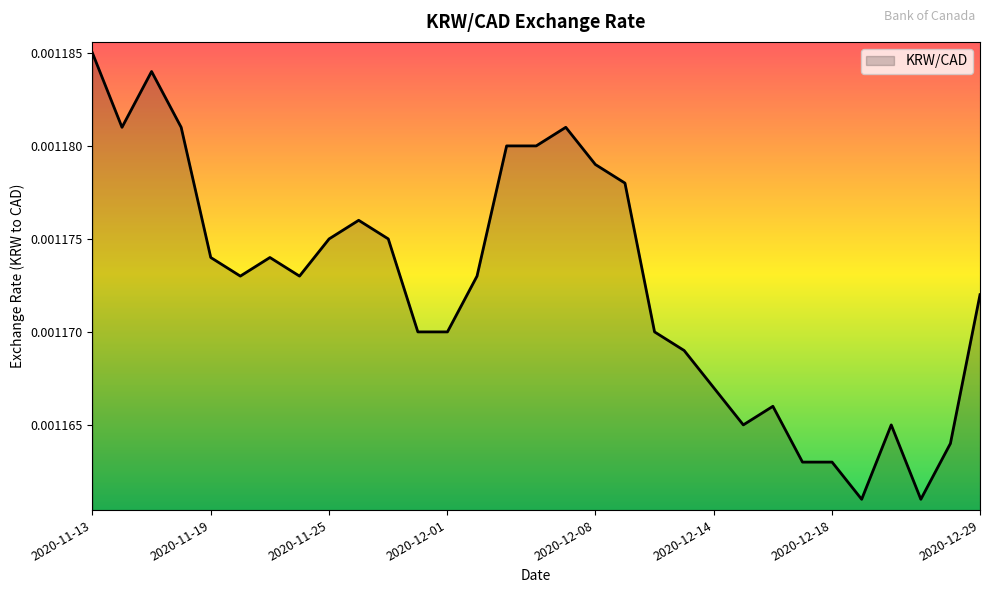

Which label corresponds to the largest value in the chart?

2020-11-13